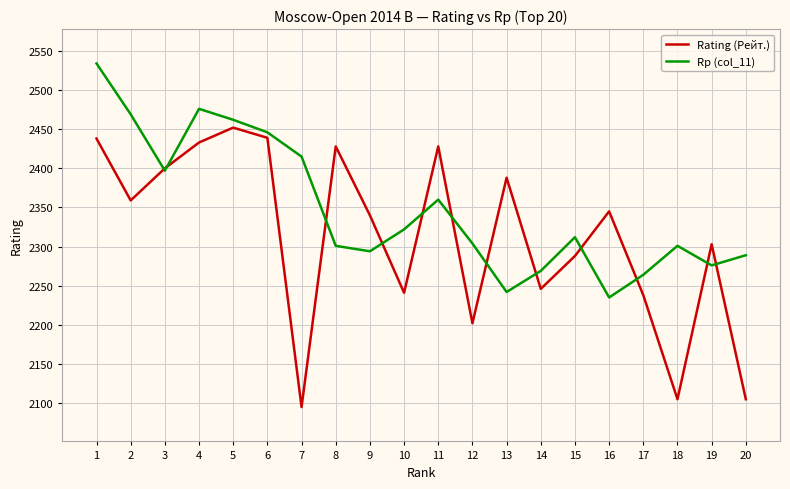

Is this an area chart (filled region under the line)?

No